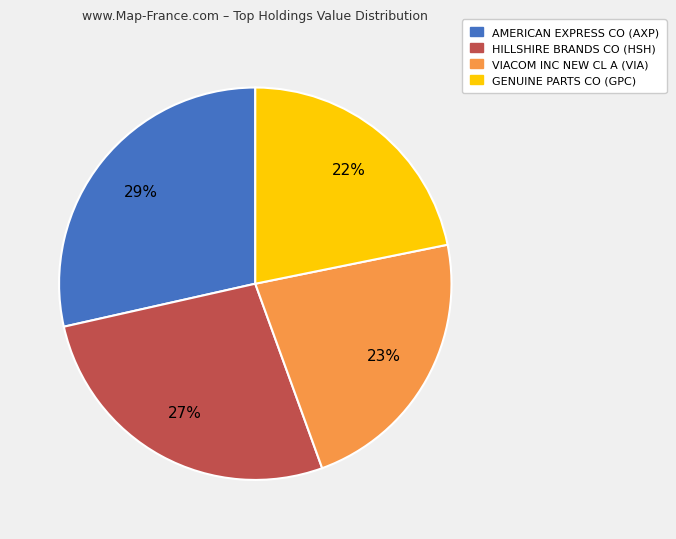

True or false: GENUINE PARTS CO accounts for 10% of the total.

False